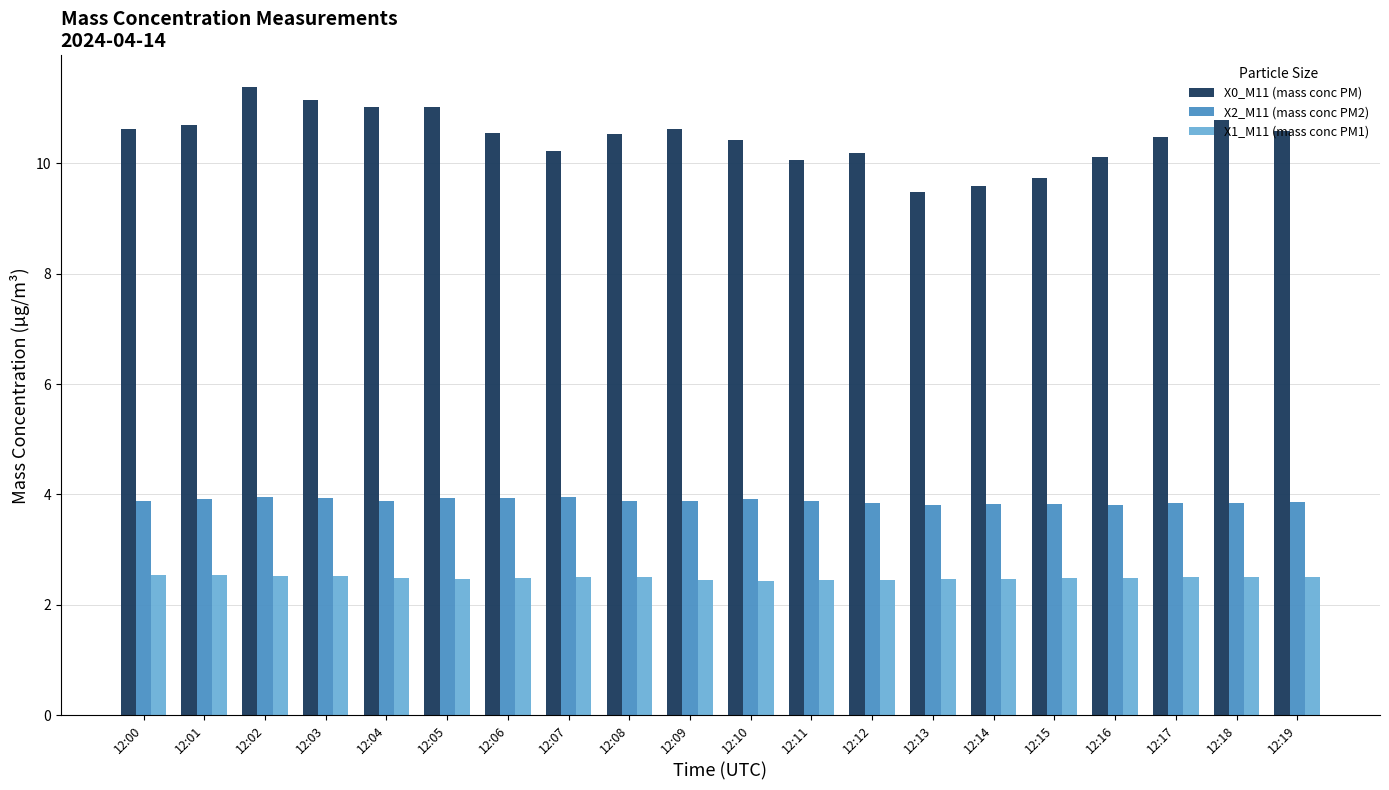

Does the chart contain stacked bars?

No